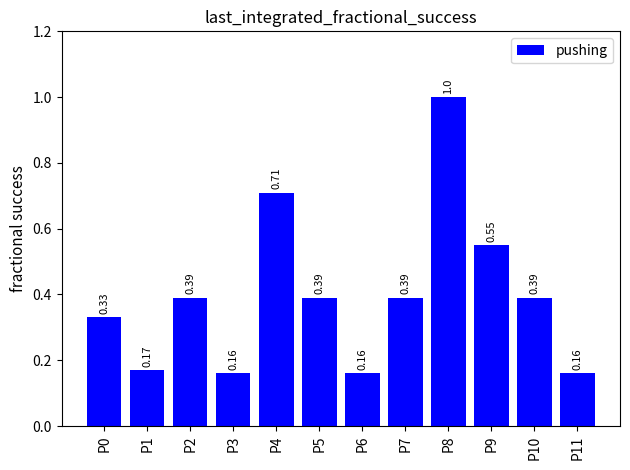

Which has a higher value, P0 or P3?

P0